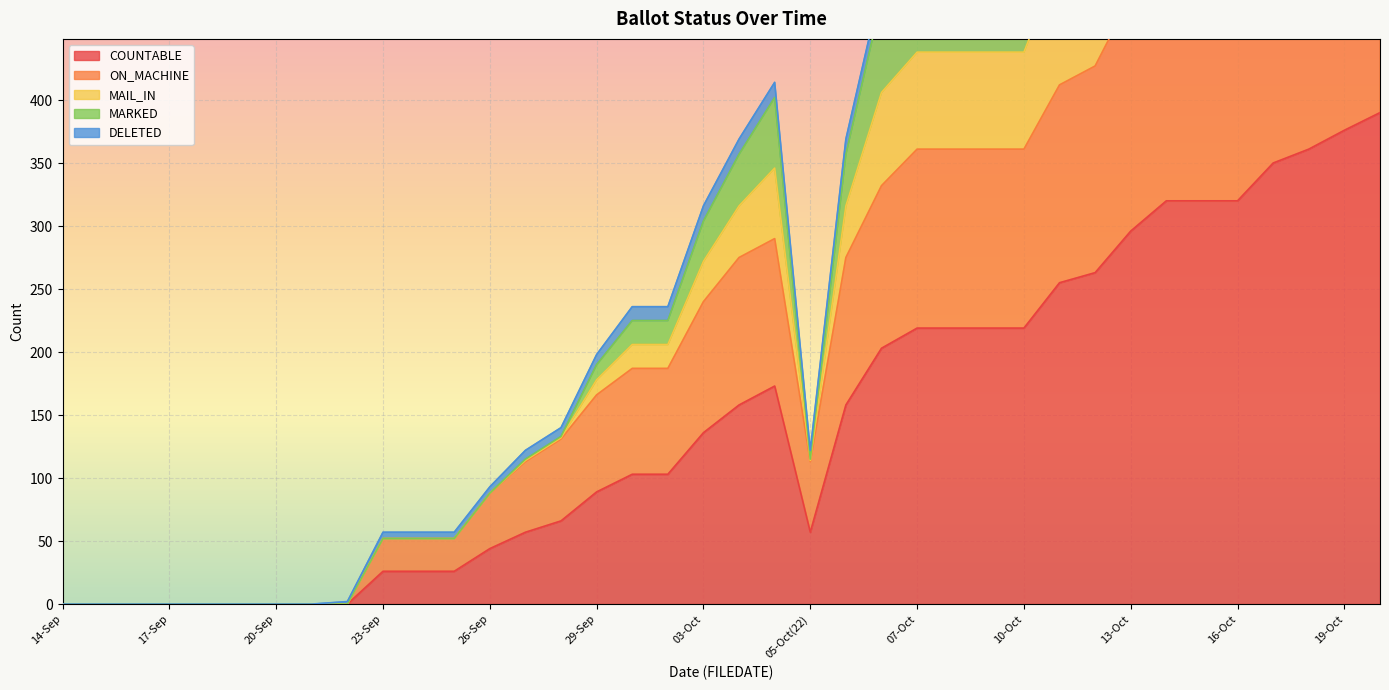

Where is the first local minimum for MARKED?

05-Oct(22)